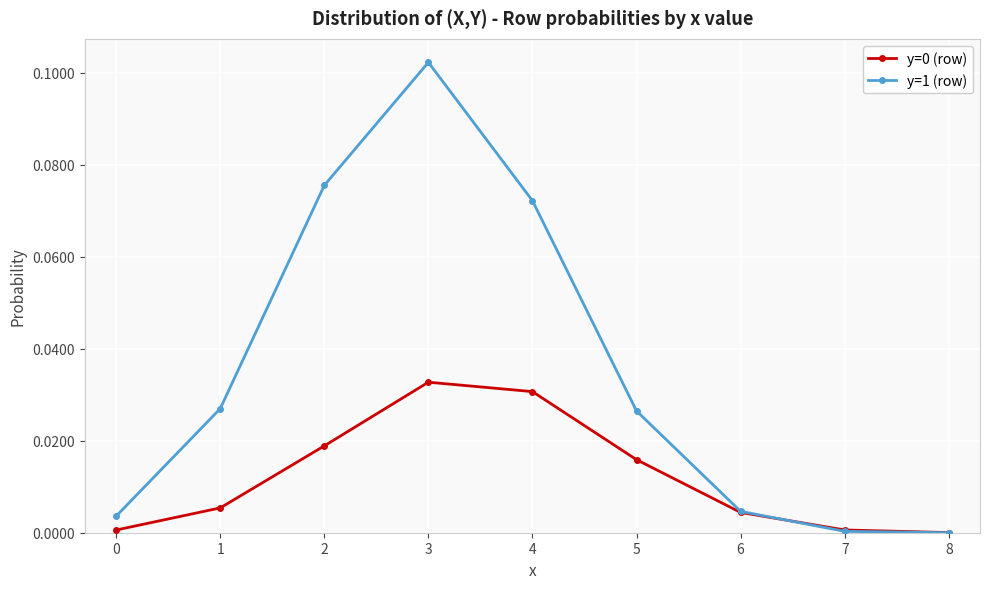

Which series has the largest range (max minus min)?

y=1 (row)